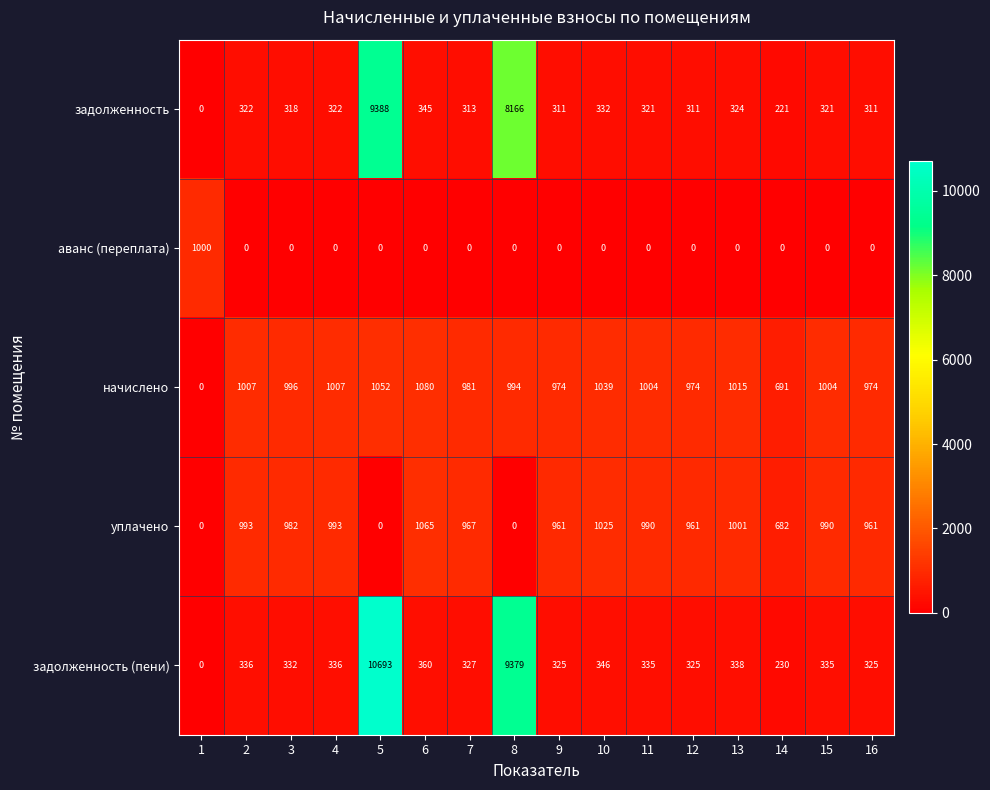

What is the difference between the начислено values at 7 and 6?

99